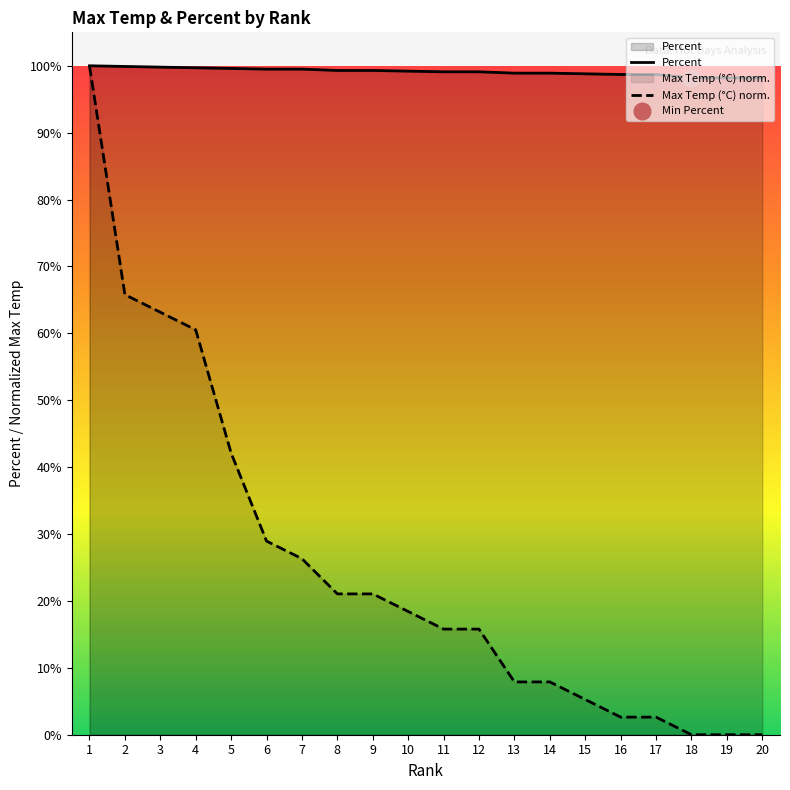

True or false: Max Temp (°C) norm. and Percent intersect in this chart.

False